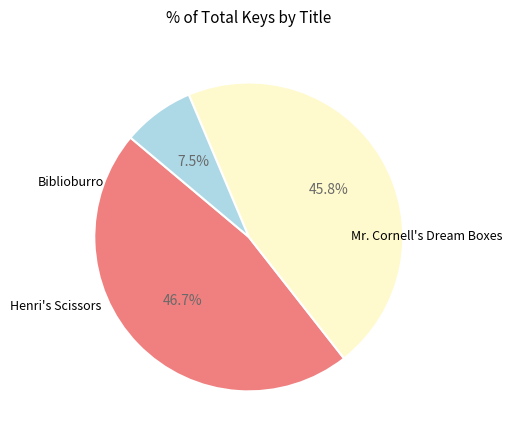

Is there any slice that represents more than half of the pie?

No